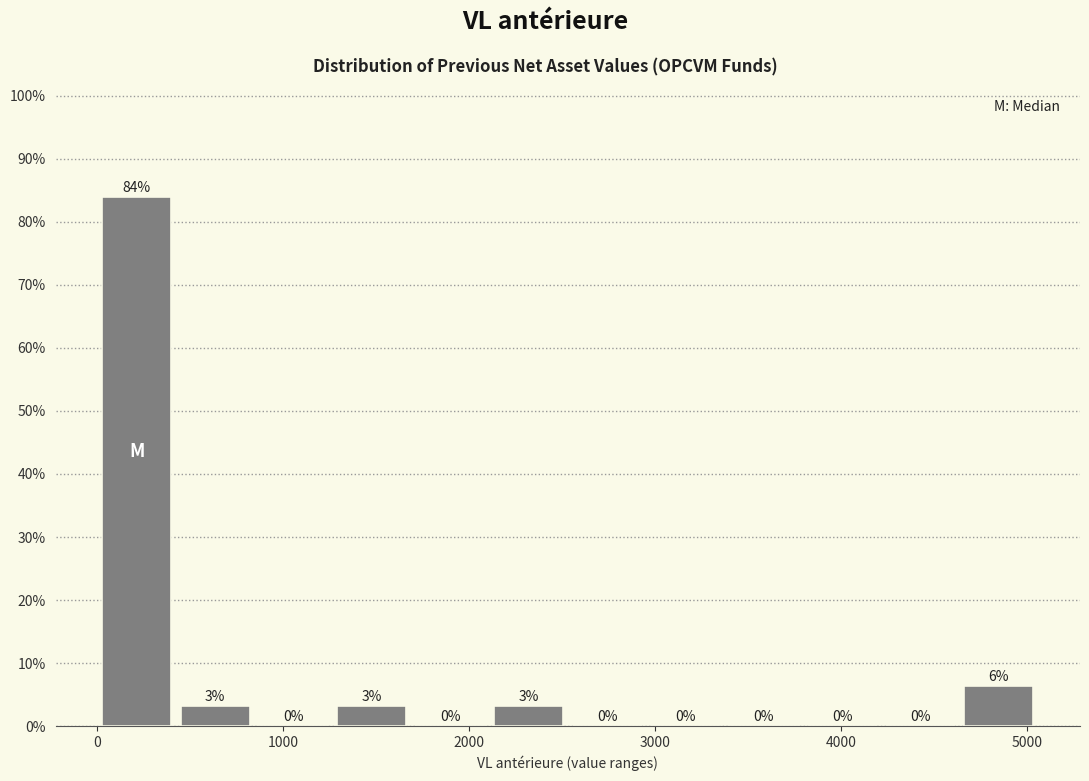

Over which range of the x-axis is the bar tallest?

0 to 400